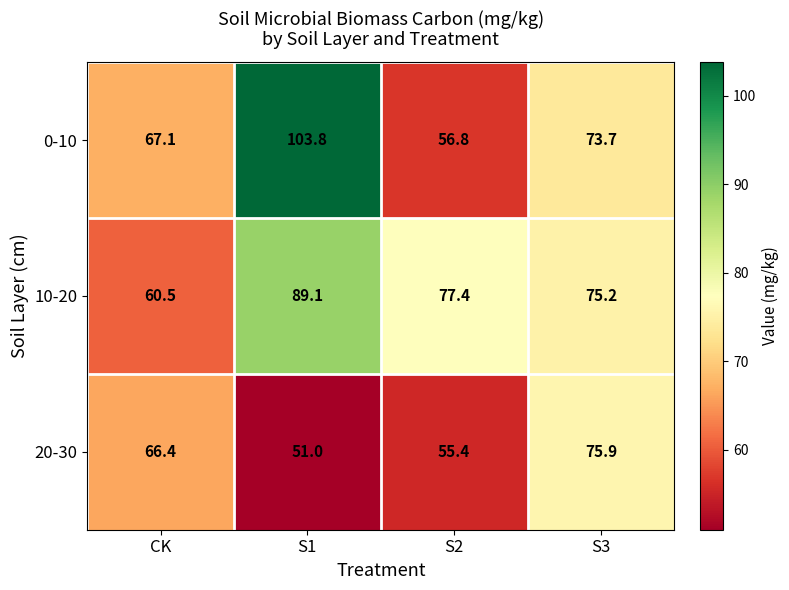

What is the difference between the second highest and second lowest values in the 20-30 series?

11.0